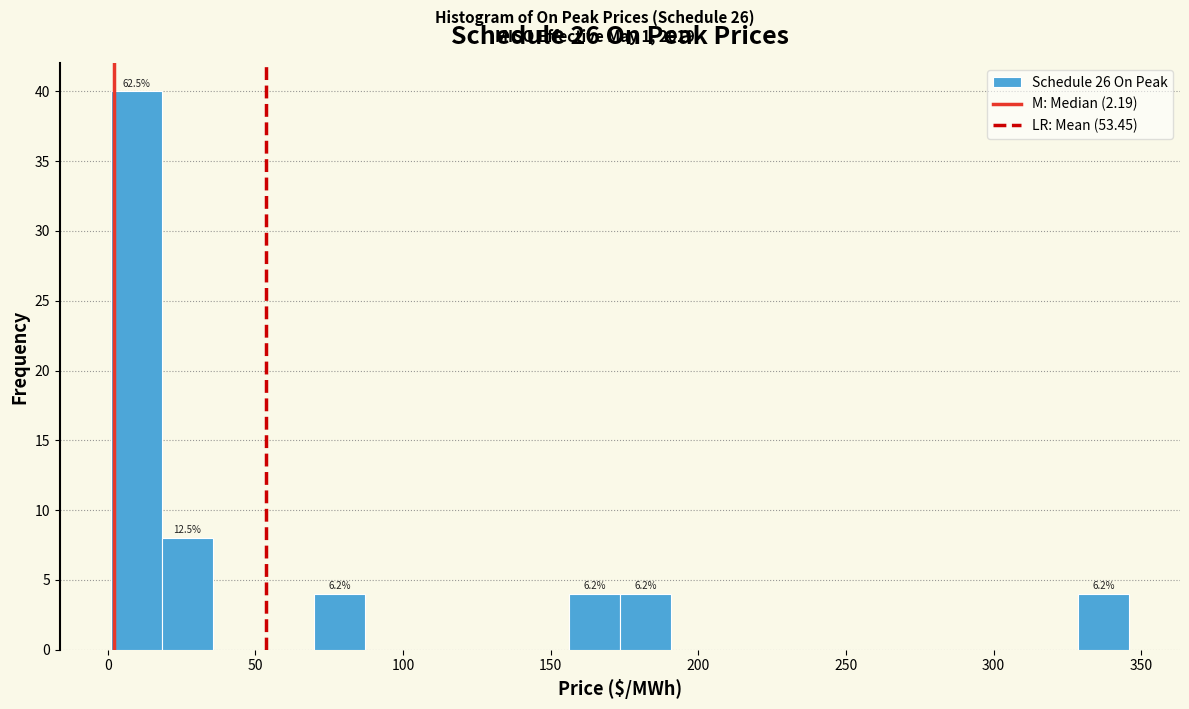

Read against the x-axis, roughly where is the centre of the tallest bar?

10